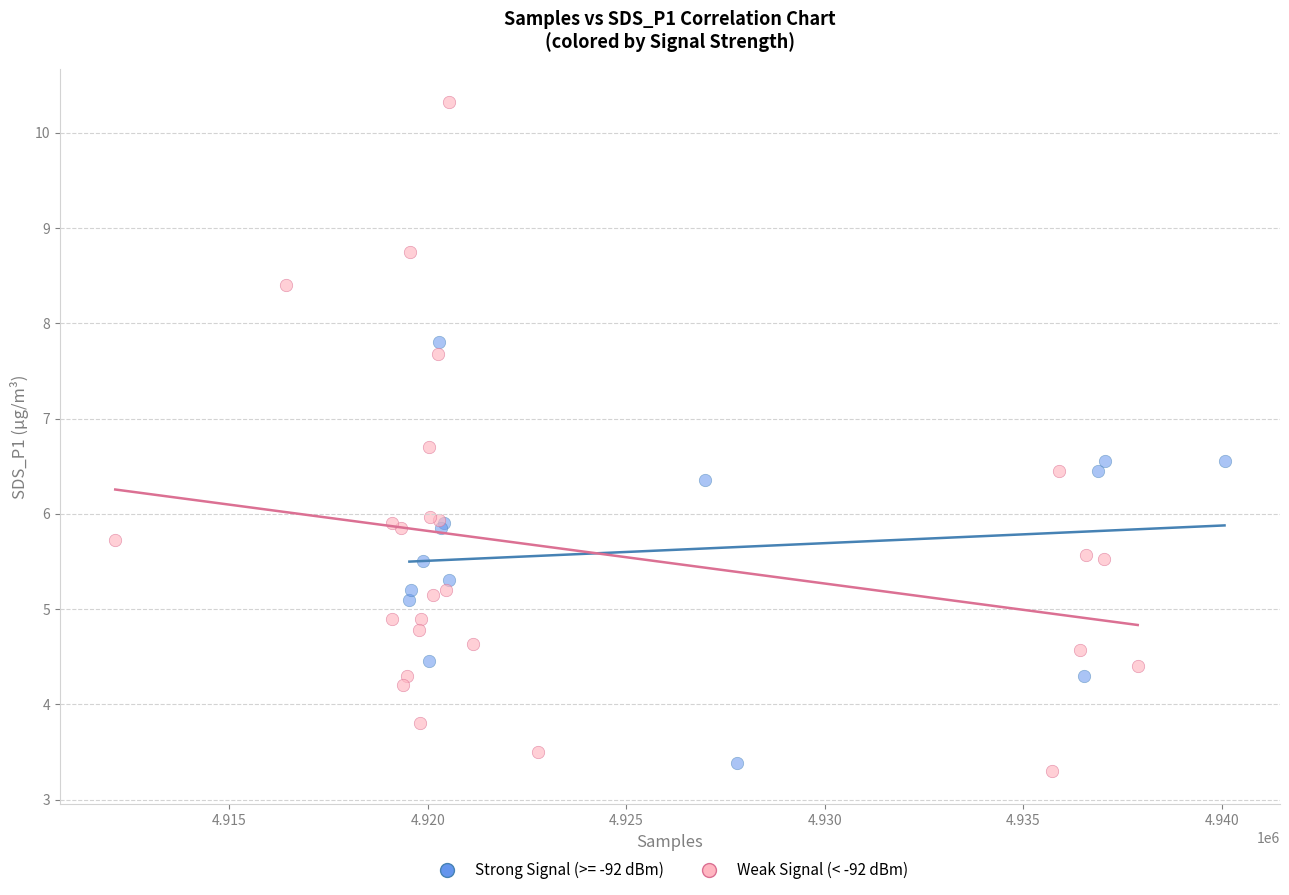

Which series reaches the maximum Y coordinate?

Weak Signal (< -92 dBm)